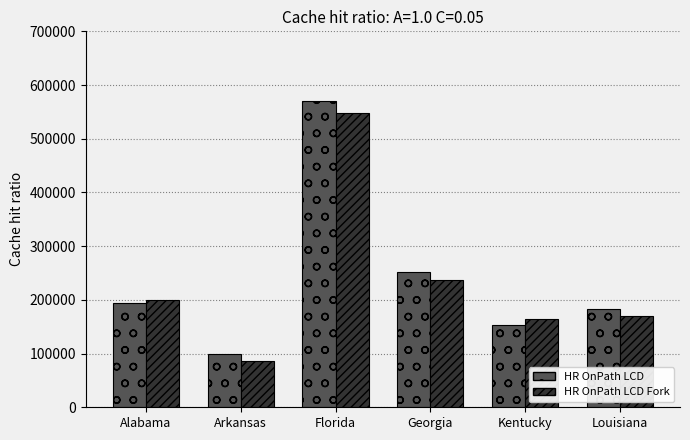

What position from the left is Kentucky?

5